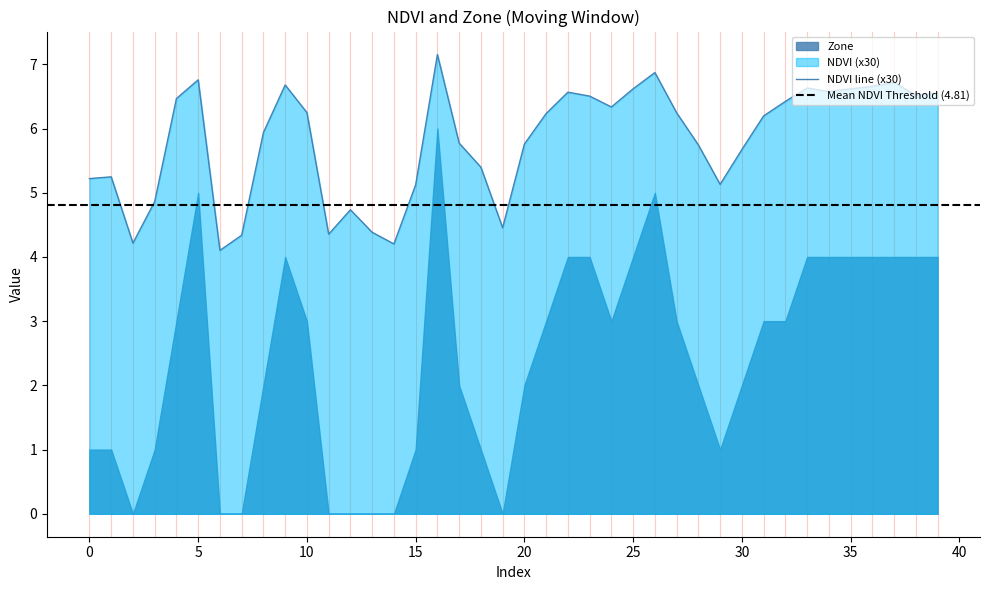

Is it true that NDVI line (x30) equals 5.7 at 30?

True